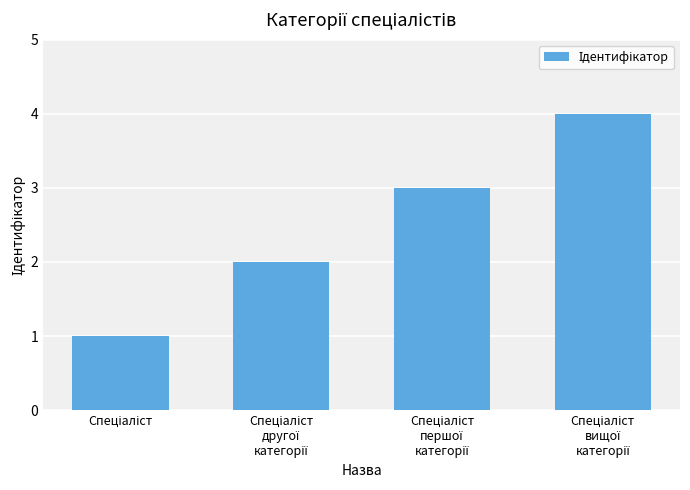

What is the sum of all values?

10